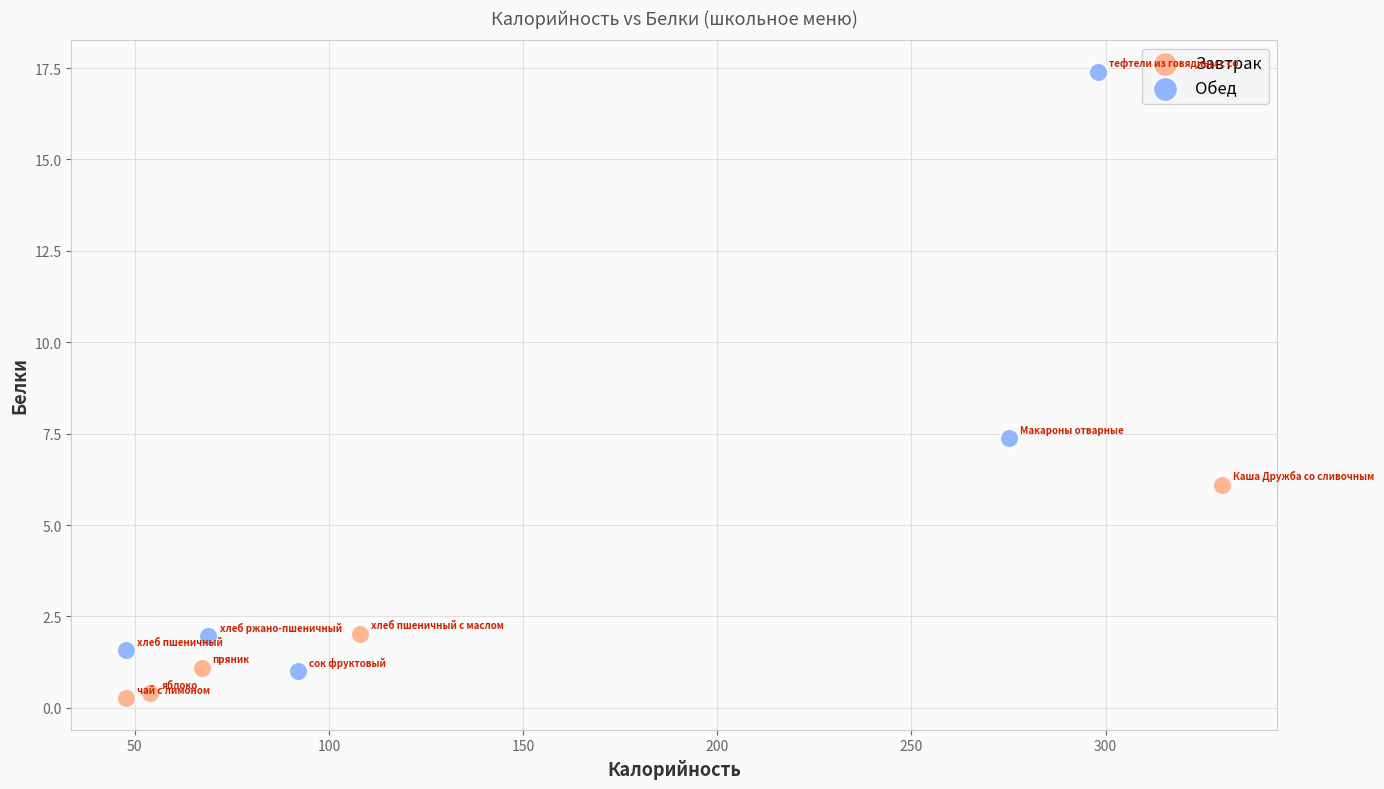

Which series contains the highest Y value?

Обед